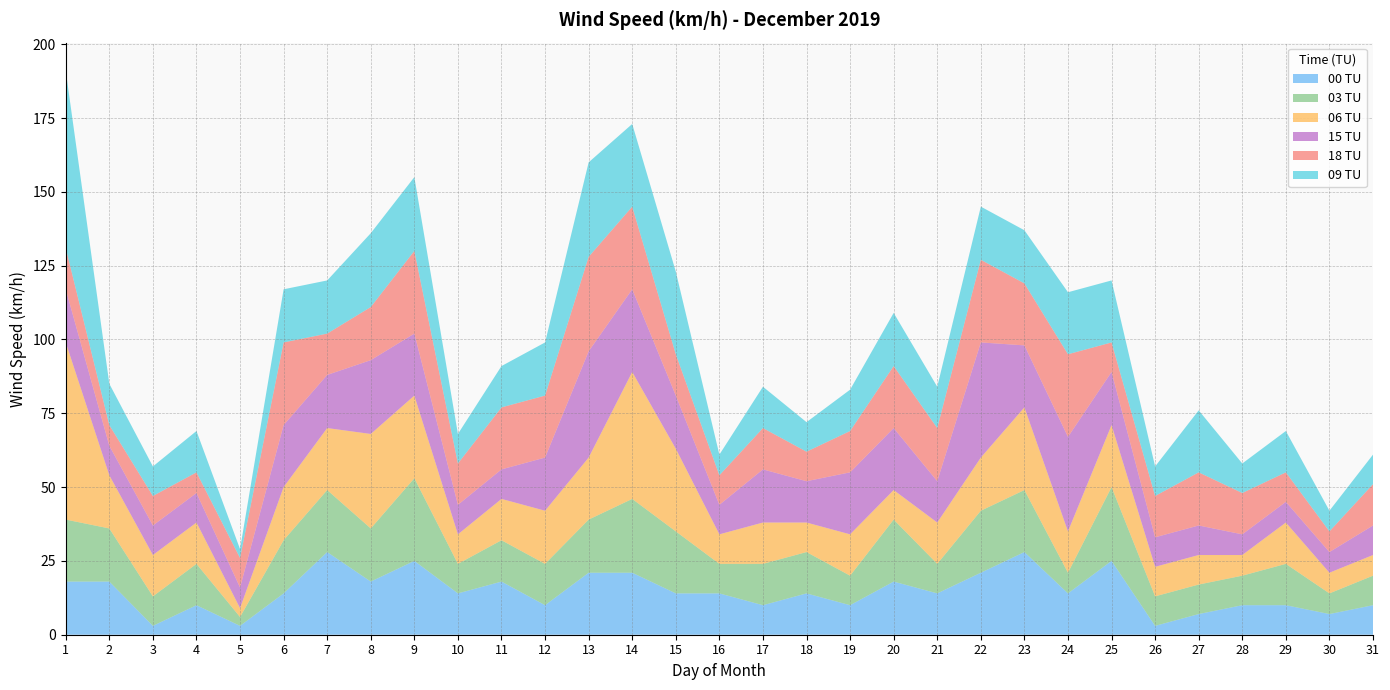

Reading right to left, transcribe all the data shown in this chart.

00 TU: 10	7	10	10	7	3	25	14	28	21	14	18	10	14	10	14	14	21	21	10	18	14	25	18	28	14	3	10	3	18	18
03 TU: 10	7	14	10	10	10	25	7	21	21	10	21	10	14	14	10	21	25	18	14	14	10	28	18	21	18	3	14	10	18	21
06 TU: 7	7	14	7	10	10	21	14	28	18	14	10	14	10	14	10	28	43	21	18	14	10	28	32	21	18	3	14	14	18	60
15 TU: 10	7	7	7	10	10	18	32	21	39	14	21	21	14	18	10	18	28	36	18	10	10	21	25	18	21	7	10	10	10	18
18 TU: 14	7	10	14	18	14	10	28	21	28	18	21	14	10	14	10	14	28	32	21	21	14	28	18	14	28	10	7	10	7	14
09 TU: 10	7	14	10	21	10	21	21	18	18	14	18	14	10	14	7	28	28	32	18	14	10	25	25	18	18	3	14	10	14	60